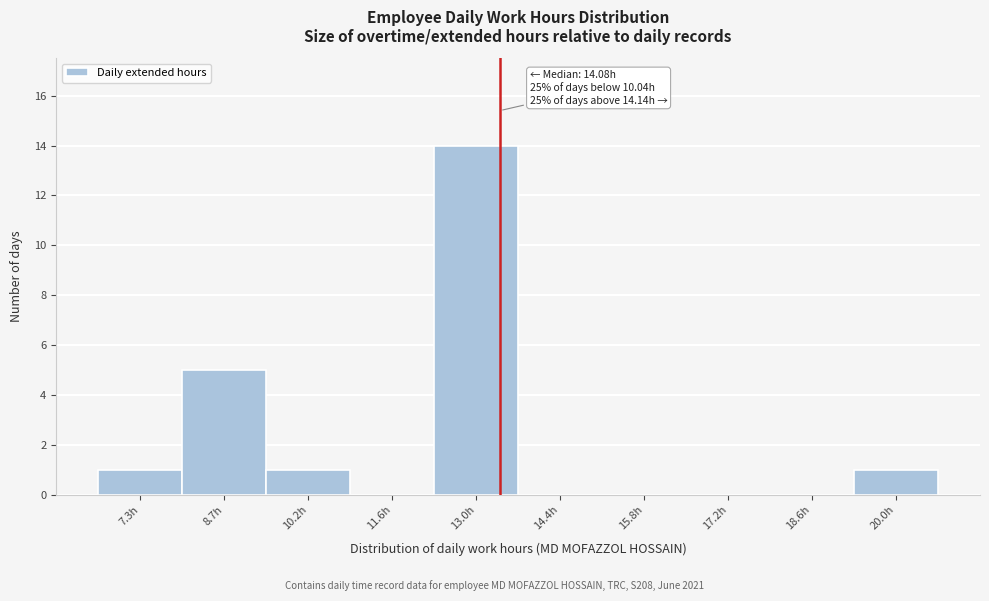

Reading left to right, extract all data points from this chart.

7.3h=1	8.7h=5	10.2h=1	11.6h=0	13.0h=14	14.4h=0	15.8h=0	17.2h=0	18.6h=0	20.0h=1